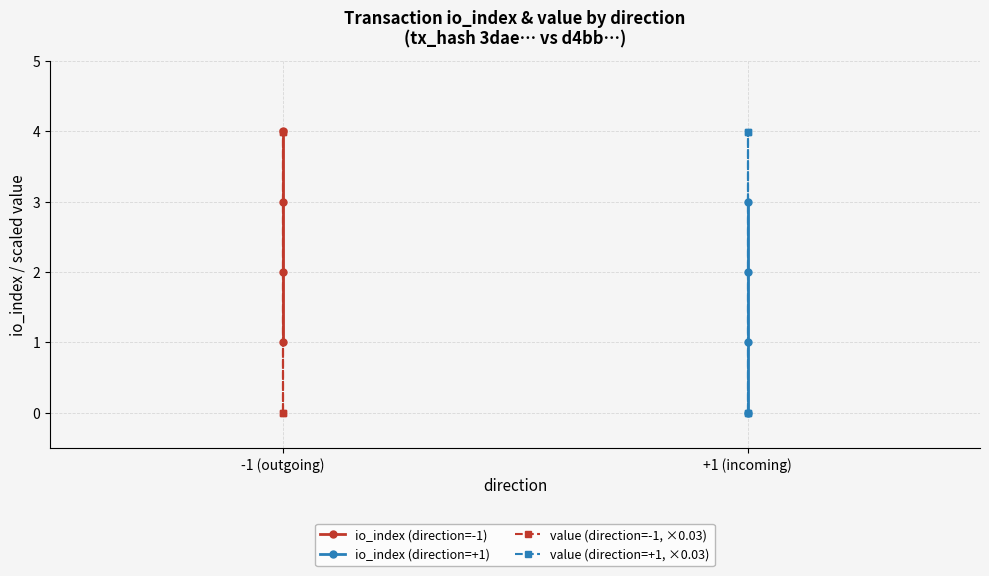

How many values in io_index (direction=+1) are above zero?

3